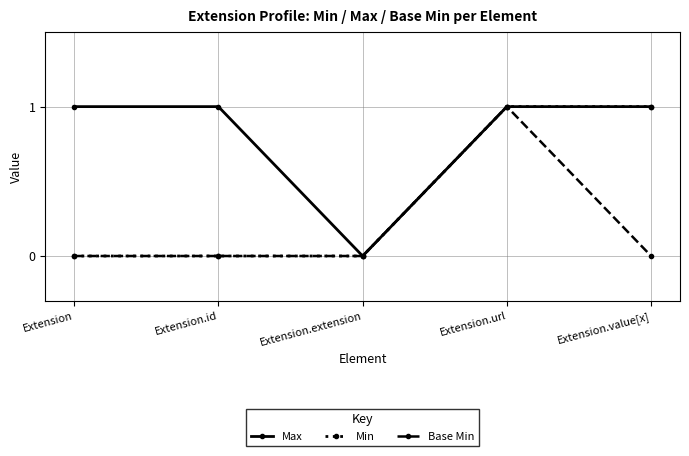

Which category has the lowest value in the Max series?

Extension.extension